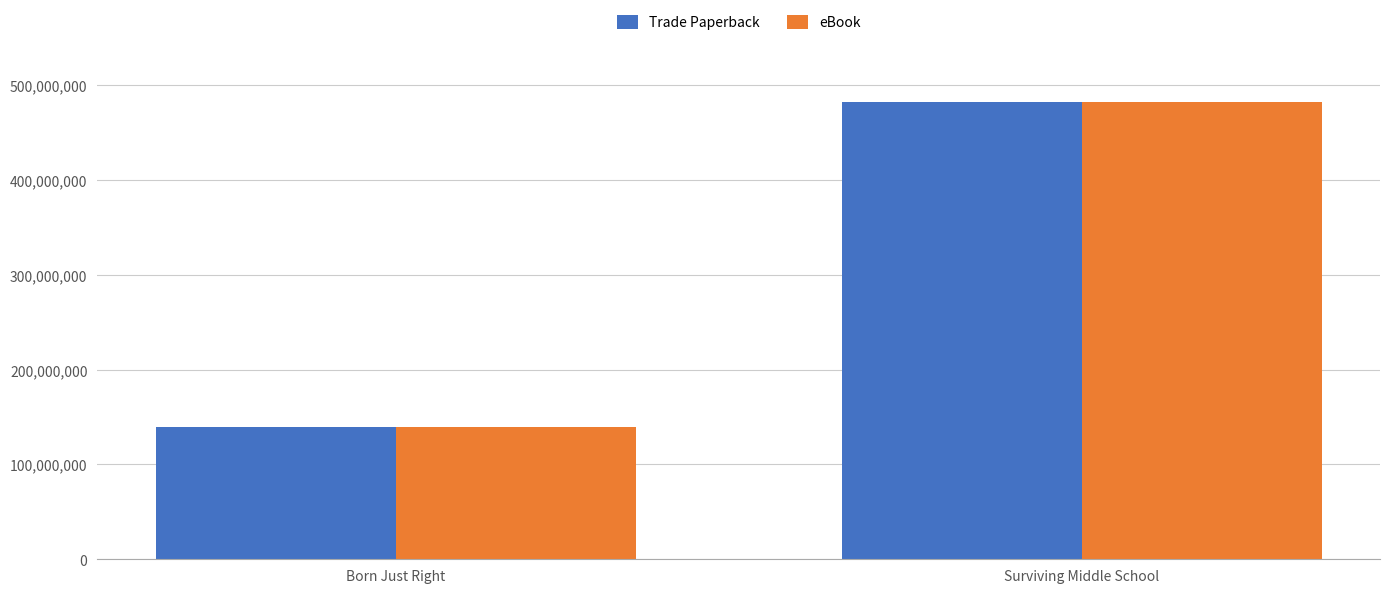

Rank the categories by Trade Paperback value from lowest to highest.

Born Just Right, Surviving Middle School